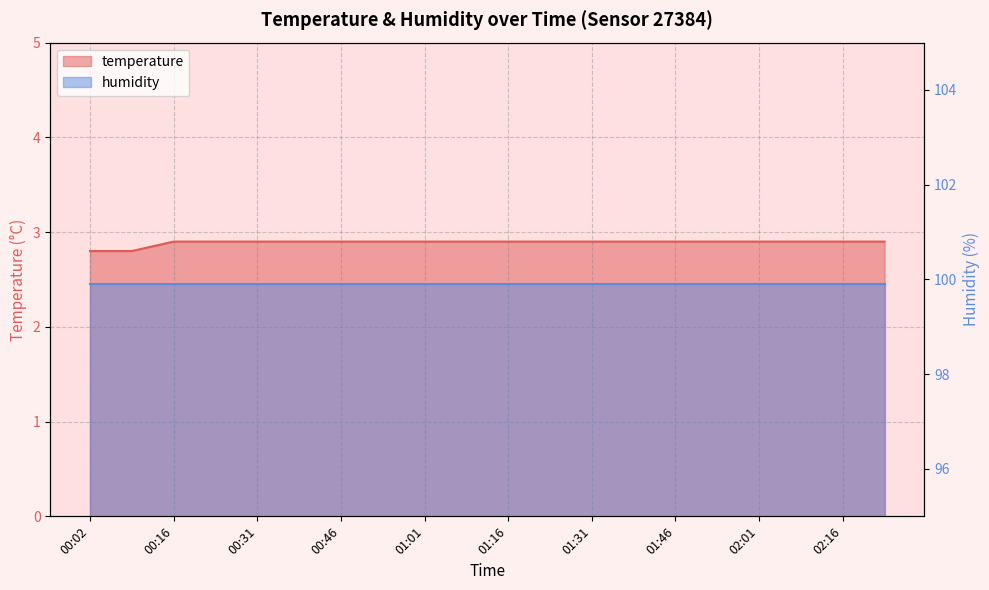

What is the minimum value shown in the chart?

2.8